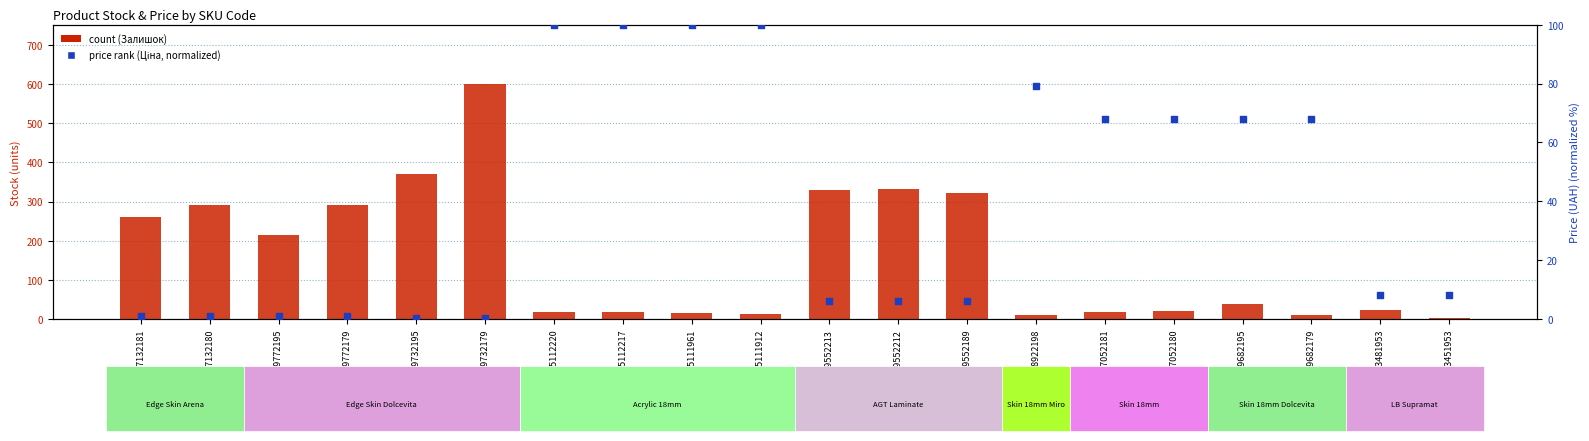

Which series contains the lowest Y value?

price rank (Ціна)